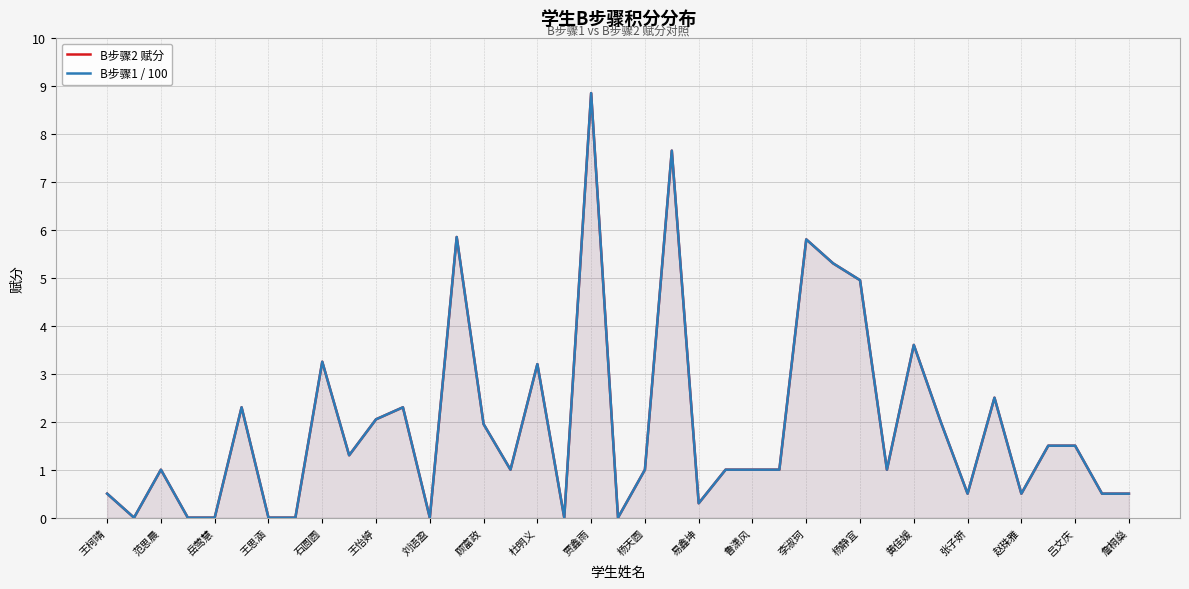

What are all the series names shown in the legend?

B步骤2 赋分, B步骤1 / 100